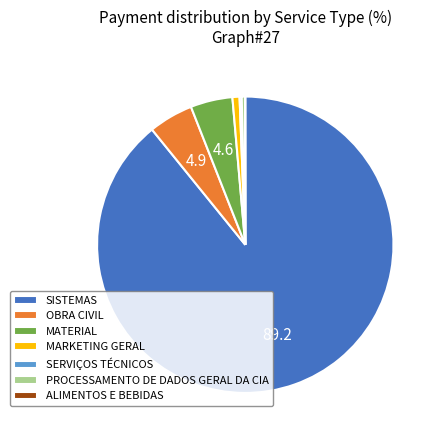

Which category has the biggest portion of the pie?

SISTEMAS